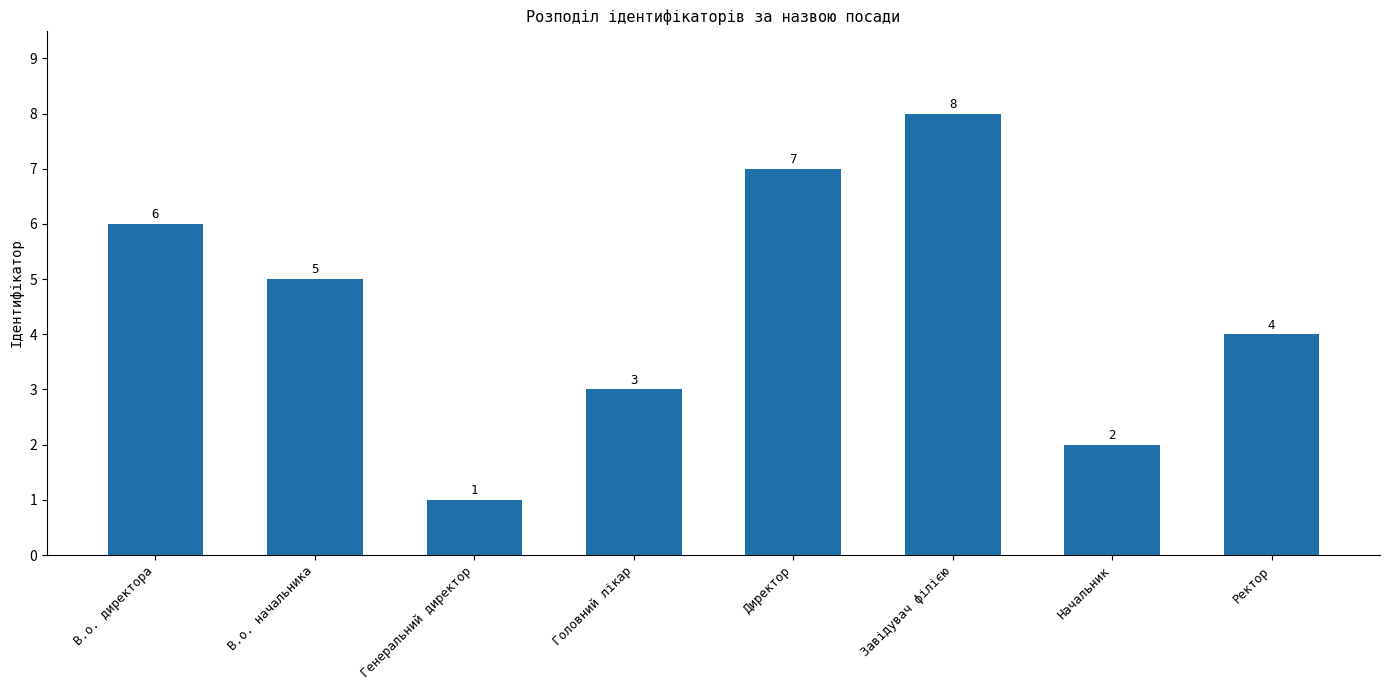

What is the sum of the values at Директор and Головний лікар?

10